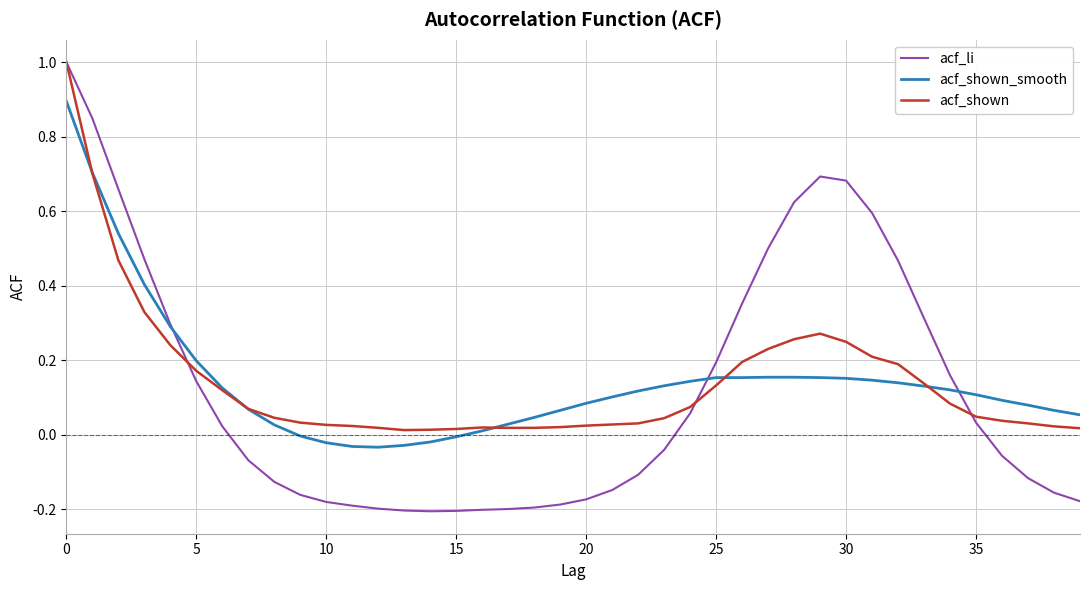

Which series has the widest spread of values?

acf_li